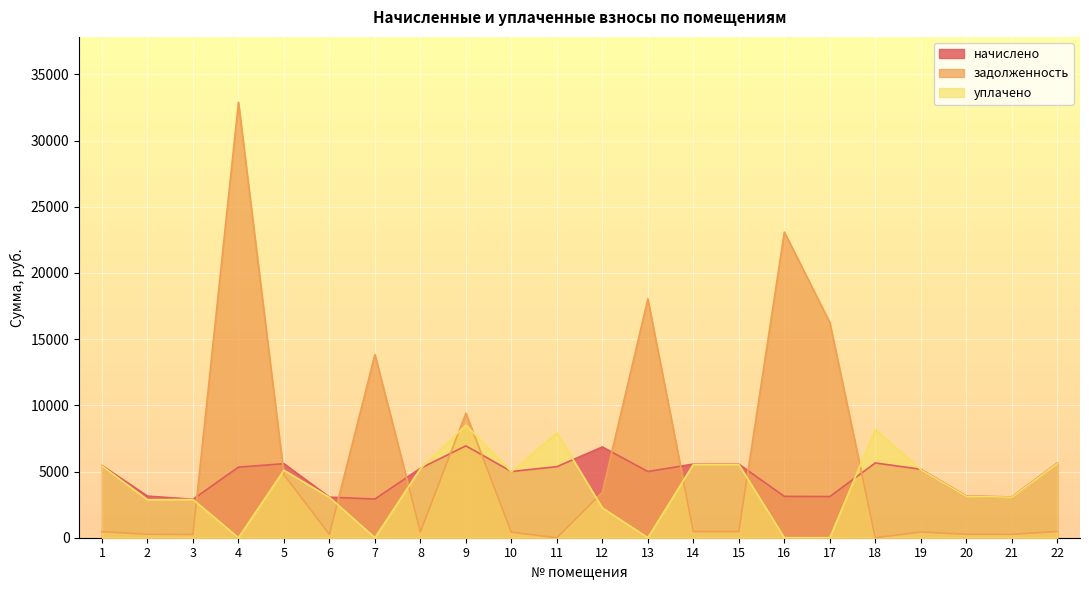

What is the minimum value for начислено?

2904.0